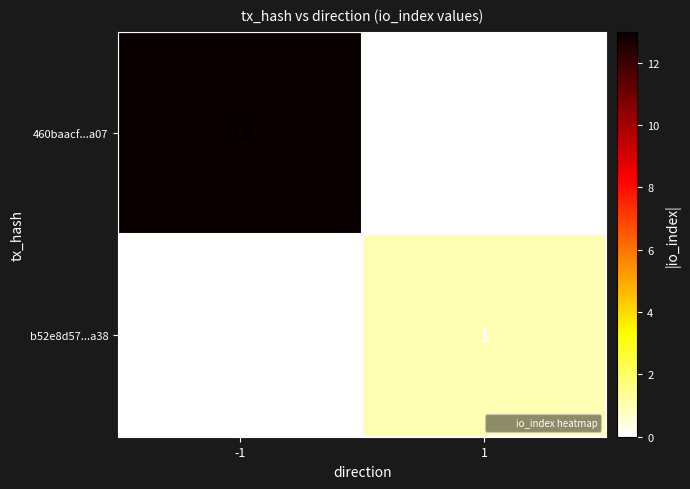

The value of 460baacf...a07 at 1 is 9. True or false?

False